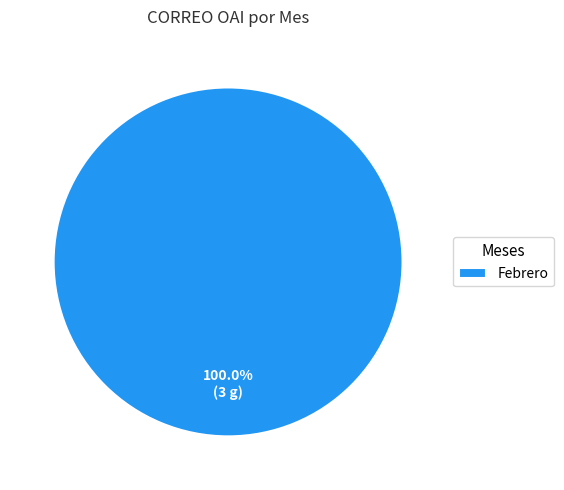

Does Febrero account for over 50% of the chart?

Yes